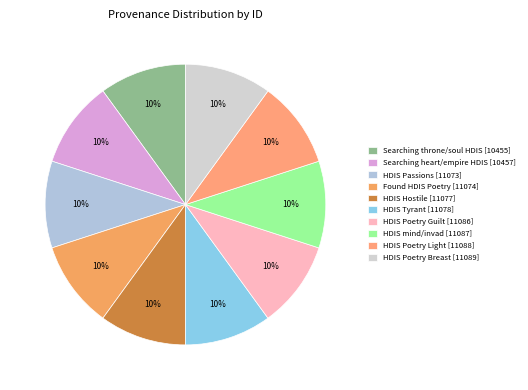

To the nearest percent, what is the average slice percentage?

10%